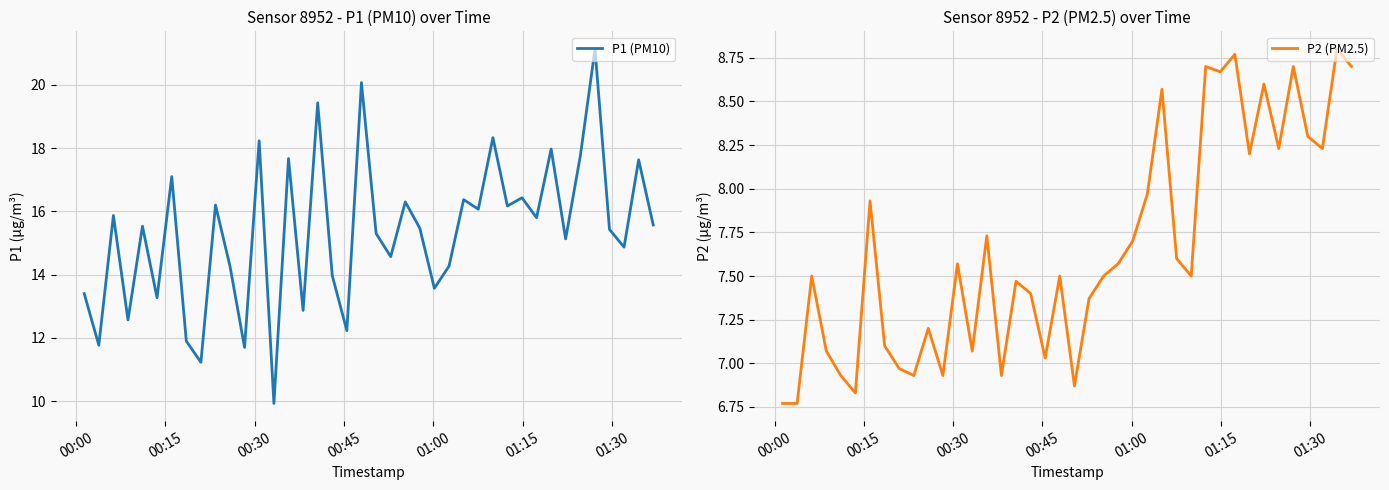

Reading left to right, extract all data points from this chart.

P1 (PM10): 13.4	11.8	15.9	12.6	15.5	13.3	17.1	11.9	11.2	16.2	14.3	11.7	18.2	9.9	17.7	12.9	19.4	14.0	12.2	20.1	15.3	14.6	16.3	15.5	13.6	14.3	16.4	16.1	18.3	16.2	16.4	15.8	18.0	15.1	17.8	21.1	15.4	14.9	17.6	15.6
P2 (PM2.5): 6.8	6.8	7.5	7.1	6.9	6.8	7.9	7.1	7.0	6.9	7.2	6.9	7.6	7.1	7.7	6.9	7.5	7.4	7.0	7.5	6.9	7.4	7.5	7.6	7.7	8.0	8.6	7.6	7.5	8.7	8.7	8.8	8.2	8.6	8.2	8.7	8.3	8.2	8.8	8.7